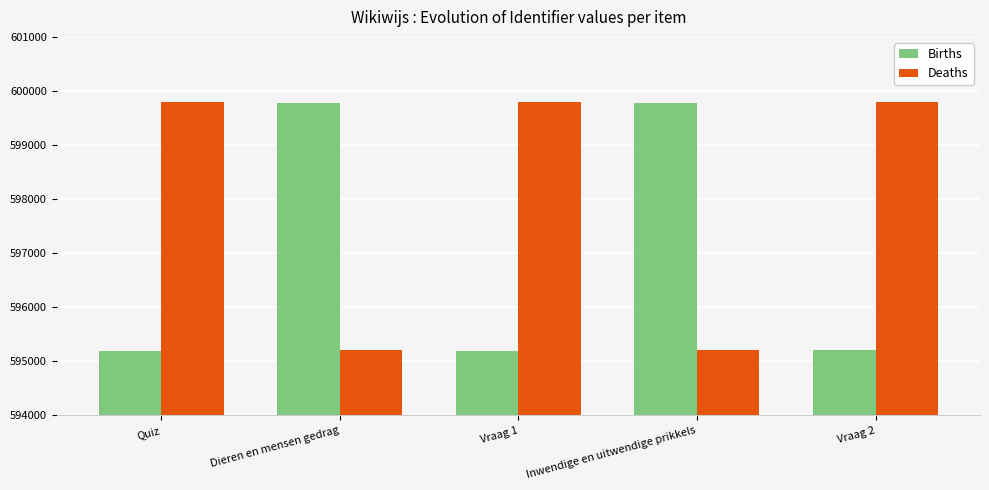

What is the maximum value shown in the chart?

599800